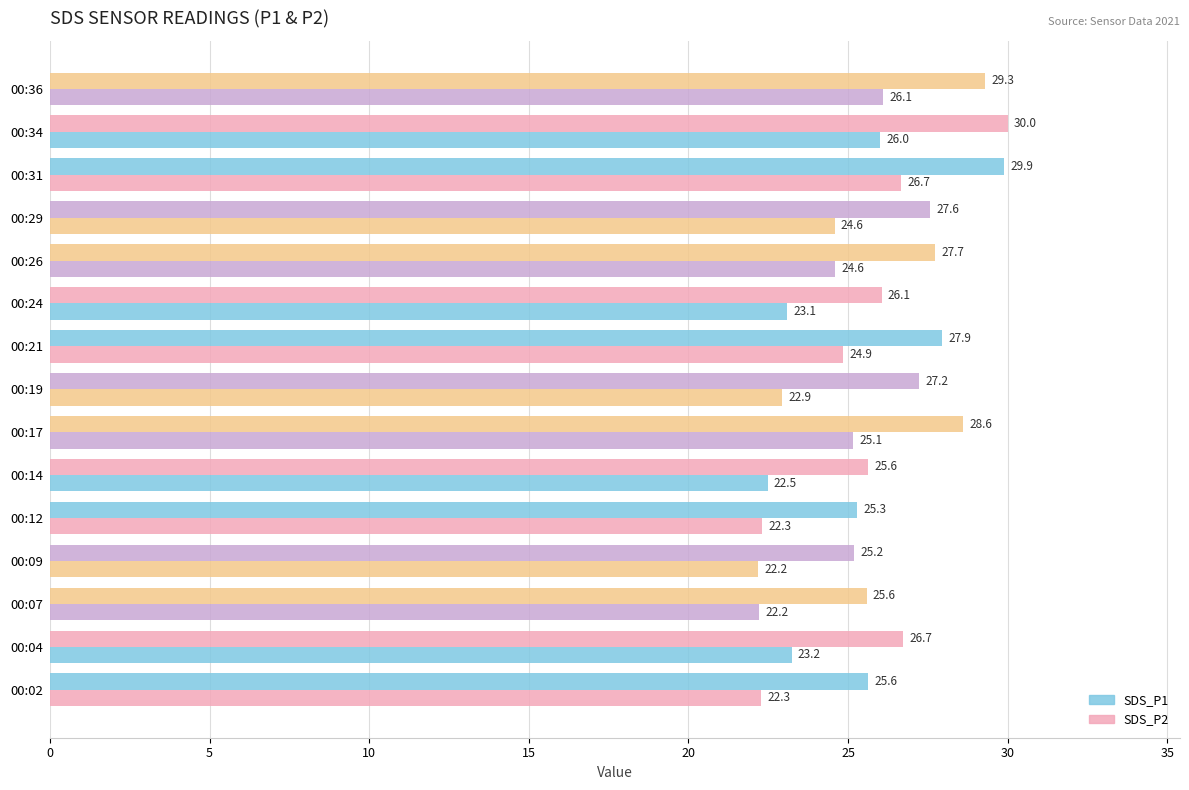

List the series in order of their overall mean, highest first.

SDS_P1, SDS_P2